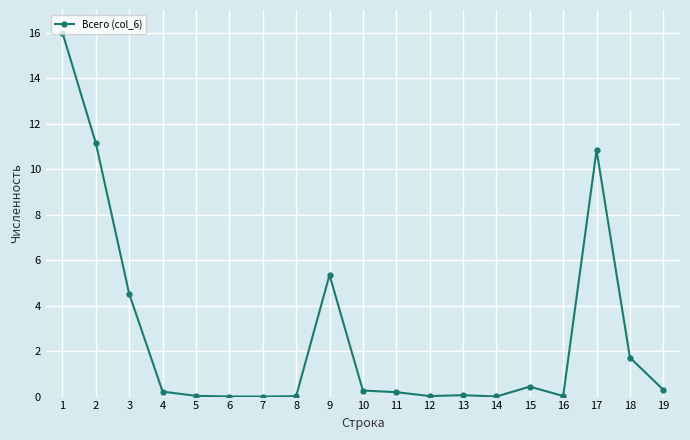

What is the difference between the values at 19 and 1?

15.7